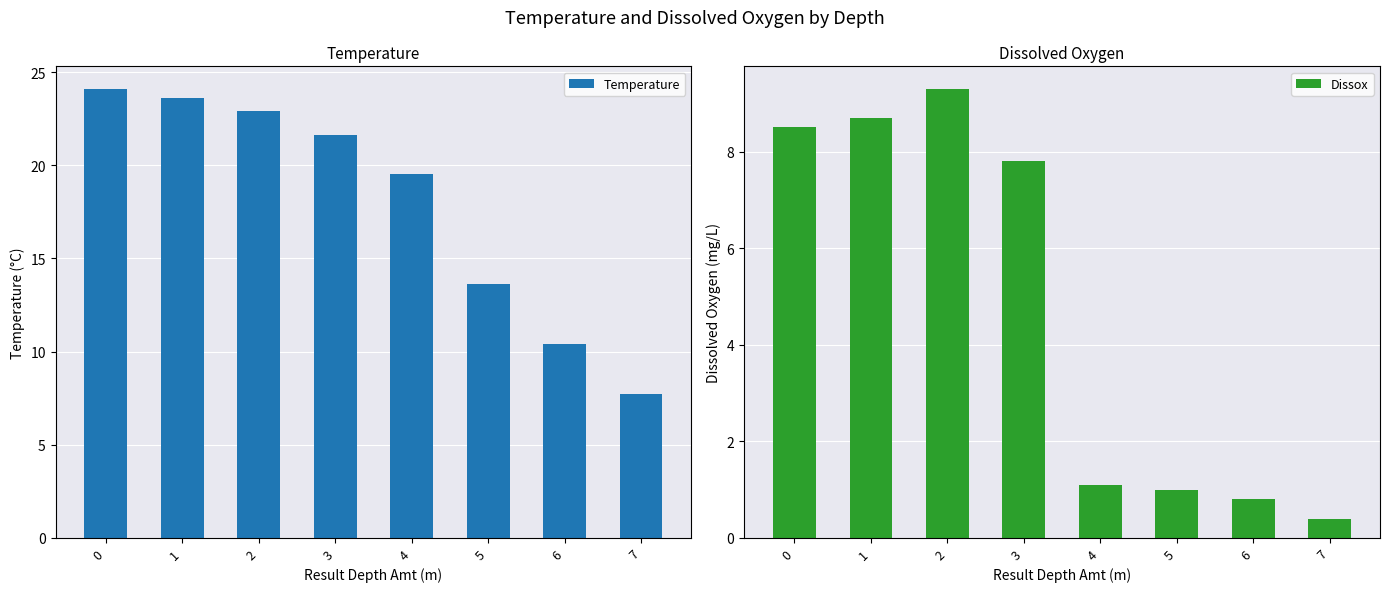

What is the sum of all Dissox values?

37.6